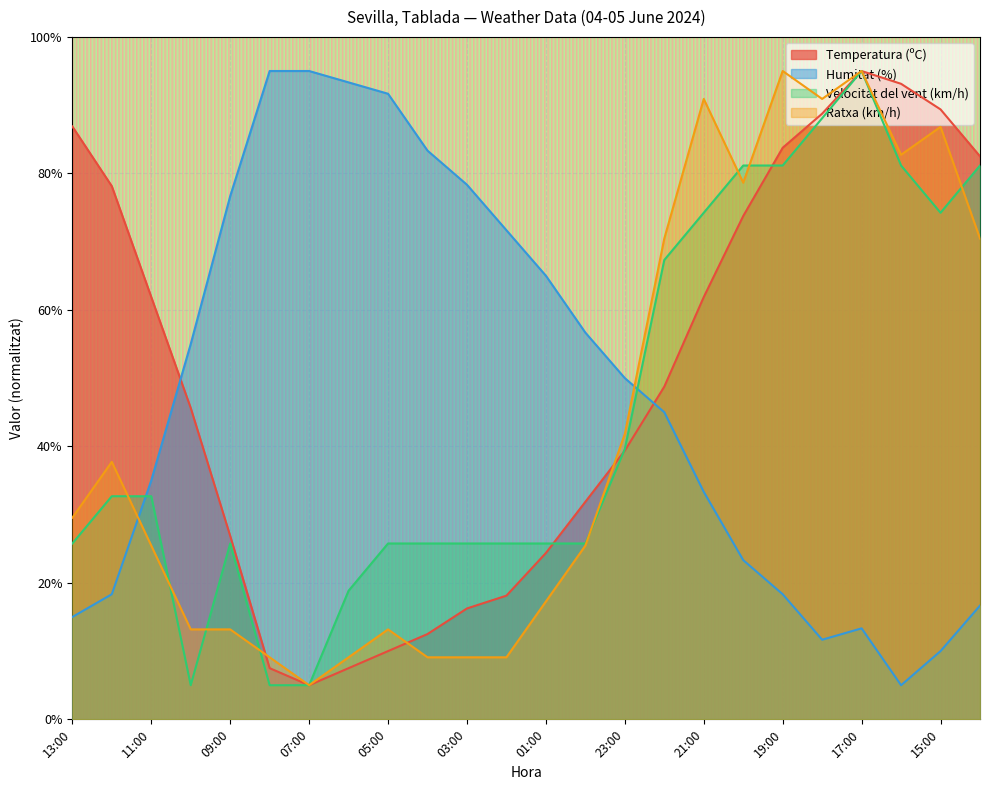

Between 10:00 and 09:00, which series saw the biggest shift?

Humitat (%)